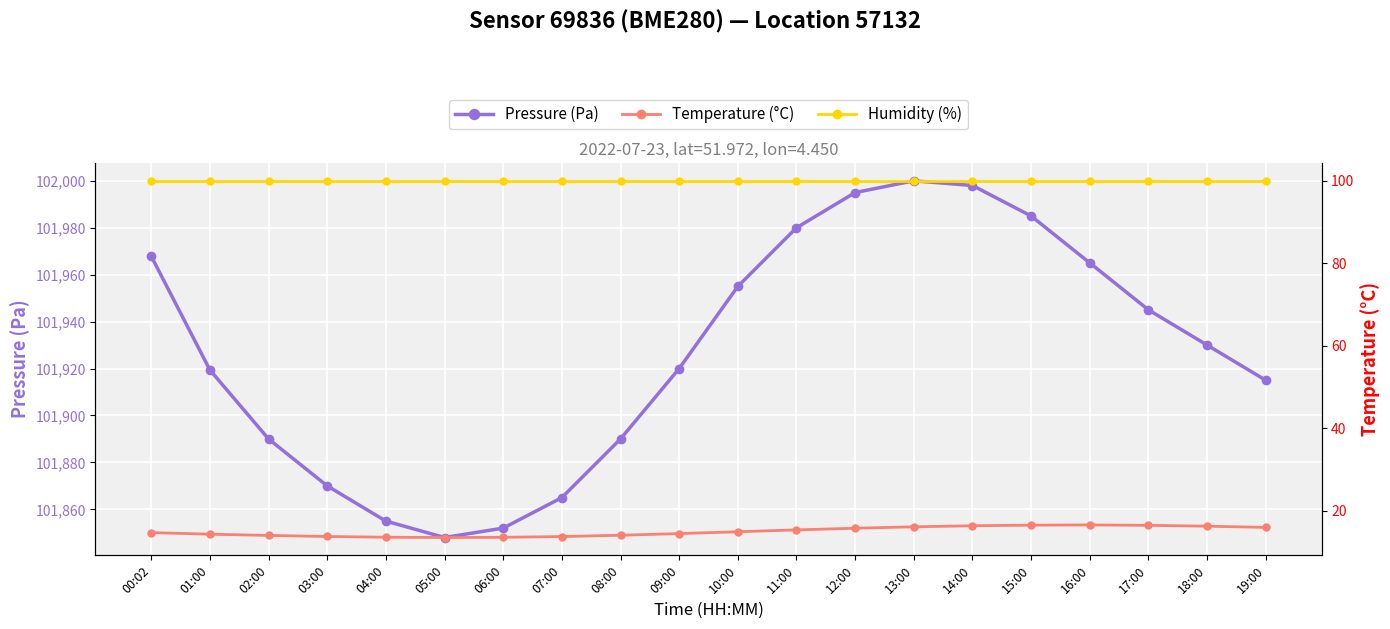

How many series are shown in this chart?

3